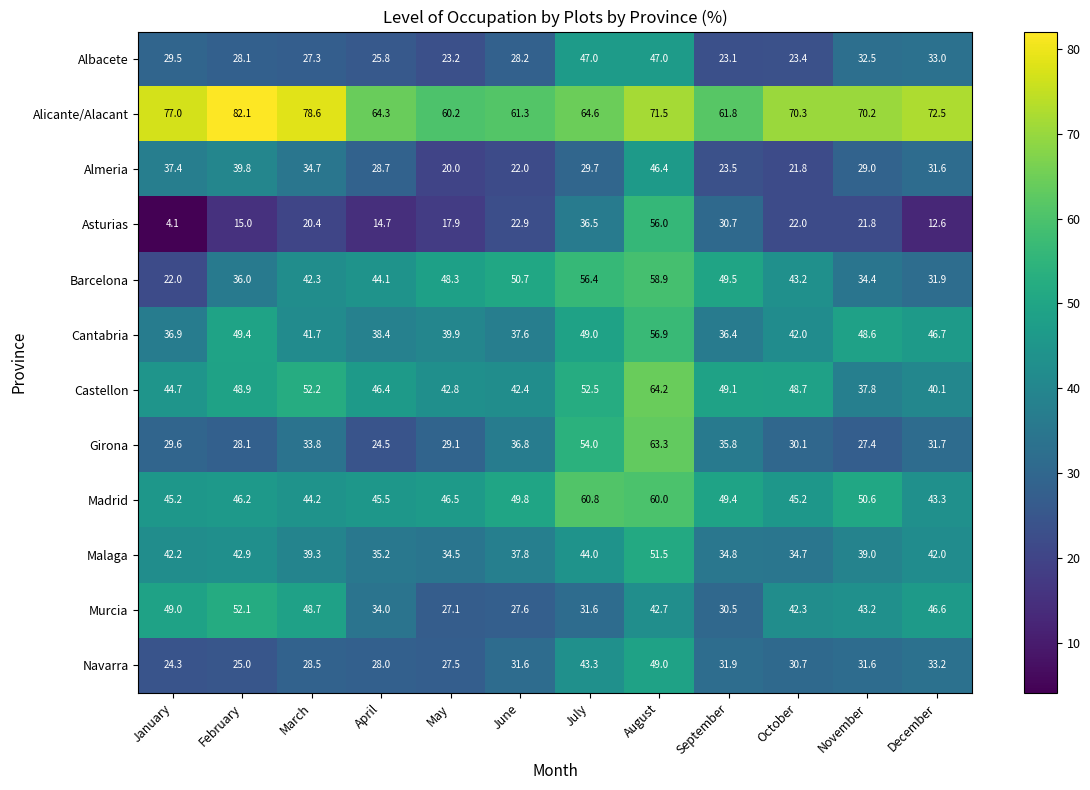

Which category has the lowest value across all series?

January